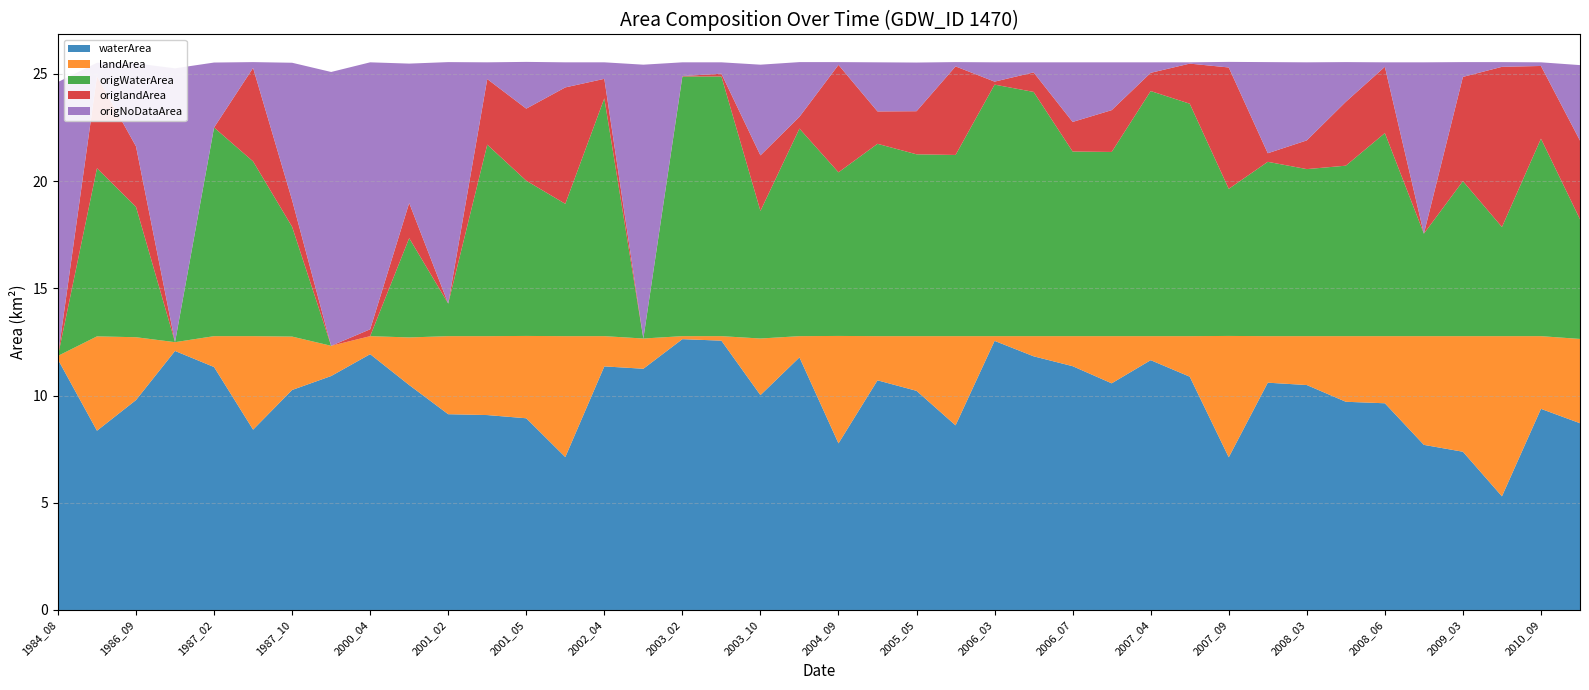

Reading left to right, extract all data points from this chart.

waterArea: 1984_08=11.7	1985_09=8.4	1986_09=9.8	1986_10=12.1	1987_02=11.3	1987_09=8.4	1987_10=10.3	1999_09=10.9	2000_04=11.9	2000_09=10.5	2001_02=9.1	2001_04=9.1	2001_05=8.9	2001_10=7.1	2002_04=11.4	2002_08=11.2	2003_02=12.6	2003_04=12.6	2003_10=10.0	2004_03=11.8	2004_09=7.8	2005_04=10.7	2005_05=10.2	2005_08=8.6	2006_03=12.6	2006_06=11.8	2006_07=11.4	2007_02=10.6	2007_04=11.7	2007_06=10.9	2007_09=7.1	2008_02=10.6	2008_03=10.5	2008_05=9.7	2008_06=9.6	2009_02=7.7	2009_03=7.4	2009_10=5.3	2010_09=9.4	2012_08=8.7
landArea: 1984_08=0.2	1985_09=4.4	1986_09=2.9	1986_10=0.4	1987_02=1.4	1987_09=4.4	1987_10=2.5	1999_09=1.4	2000_04=0.8	2000_09=2.2	2001_02=3.6	2001_04=3.7	2001_05=3.8	2001_10=5.6	2002_04=1.4	2002_08=1.4	2003_02=0.1	2003_04=0.2	2003_10=2.6	2004_03=1.0	2004_09=5.0	2005_04=2.1	2005_05=2.5	2005_08=4.2	2006_03=0.2	2006_06=0.9	2006_07=1.4	2007_02=2.2	2007_04=1.1	2007_06=1.9	2007_09=5.7	2008_02=2.2	2008_03=2.3	2008_05=3.1	2008_06=3.1	2009_02=5.1	2009_03=5.4	2009_10=7.5	2010_09=3.4	2012_08=3.9
origWaterArea: 1984_08=0.0	1985_09=7.8	1986_09=6.1	1986_10=0.0	1987_02=9.7	1987_09=8.2	1987_10=5.1	1999_09=0.0	2000_04=0.0	2000_09=4.6	2001_02=1.5	2001_04=8.9	2001_05=7.2	2001_10=6.2	2002_04=11.1	2002_08=0.0	2003_02=12.1	2003_04=12.1	2003_10=6.0	2004_03=9.7	2004_09=7.6	2005_04=9.0	2005_05=8.5	2005_08=8.4	2006_03=11.7	2006_06=11.4	2006_07=8.6	2007_02=8.6	2007_04=11.4	2007_06=10.8	2007_09=6.9	2008_02=8.1	2008_03=7.8	2008_05=8.0	2008_06=9.5	2009_02=4.8	2009_03=7.2	2009_10=5.1	2010_09=9.2	2012_08=5.6
origlandArea: 1984_08=0.0	1985_09=4.3	1986_09=2.8	1986_10=0.0	1987_02=0.0	1987_09=4.4	1987_10=1.2	1999_09=0.0	2000_04=0.3	2000_09=1.6	2001_02=0.0	2001_04=3.1	2001_05=3.4	2001_10=5.4	2002_04=0.9	2002_08=0.0	2003_02=0.0	2003_04=0.1	2003_10=2.6	2004_03=0.6	2004_09=5.0	2005_04=1.5	2005_05=2.0	2005_08=4.1	2006_03=0.1	2006_06=0.9	2006_07=1.4	2007_02=1.9	2007_04=0.8	2007_06=1.9	2007_09=5.7	2008_02=0.4	2008_03=1.3	2008_05=3.0	2008_06=3.1	2009_02=0.0	2009_03=4.9	2009_10=7.5	2010_09=3.4	2012_08=3.7
origNoDataArea: 1984_08=12.8	1985_09=0.6	1986_09=3.9	1986_10=12.8	1987_02=3.0	1987_09=0.3	1987_10=6.4	1999_09=12.8	2000_04=12.4	2000_09=6.5	2001_02=11.3	2001_04=0.8	2001_05=2.2	2001_10=1.2	2002_04=0.8	2002_08=12.8	2003_02=0.6	2003_04=0.5	2003_10=4.2	2004_03=2.5	2004_09=0.1	2005_04=2.3	2005_05=2.3	2005_08=0.2	2006_03=0.9	2006_06=0.5	2006_07=2.8	2007_02=2.2	2007_04=0.5	2007_06=0.1	2007_09=0.3	2008_02=4.2	2008_03=3.6	2008_05=1.9	2008_06=0.2	2009_02=8.0	2009_03=0.7	2009_10=0.2	2010_09=0.2	2012_08=3.5